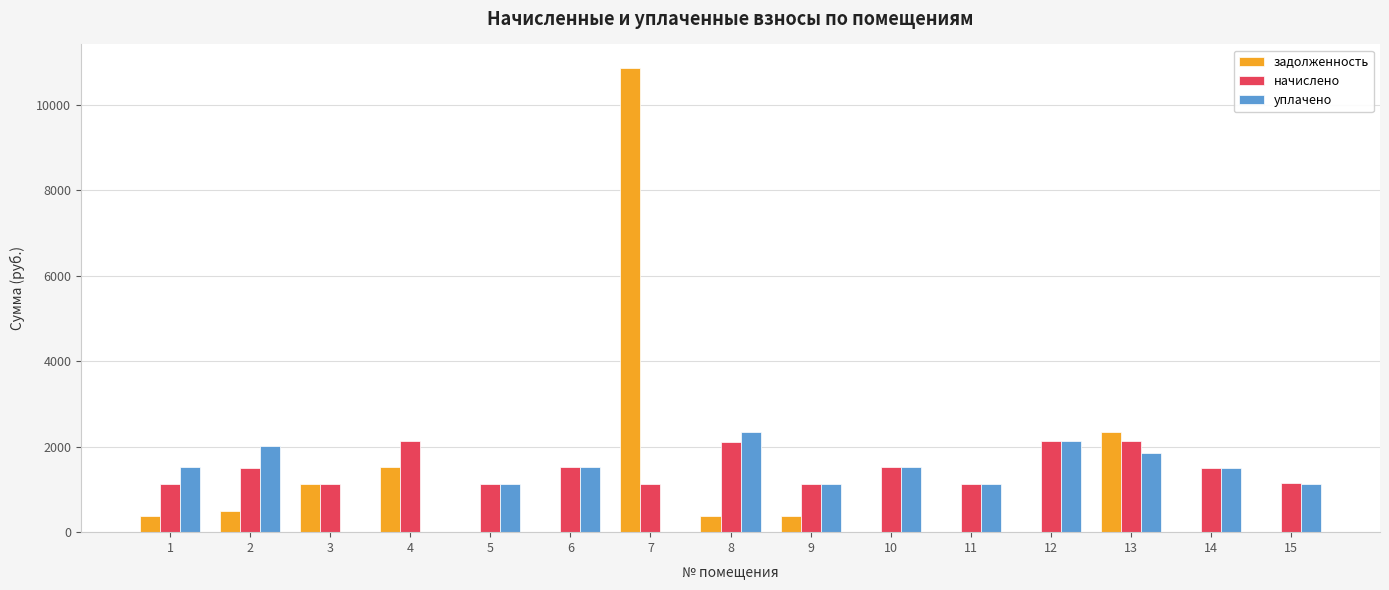

True or false: уплачено has a value of 633.2 at 10.

False